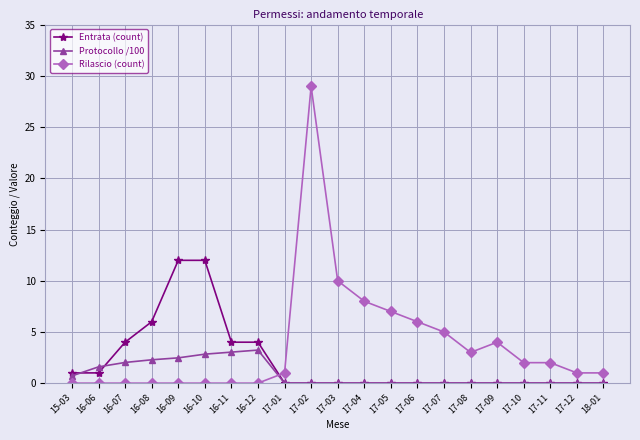

Where do Entrata (count) and Rilascio (count) first cross each other?

16-12 and 17-01